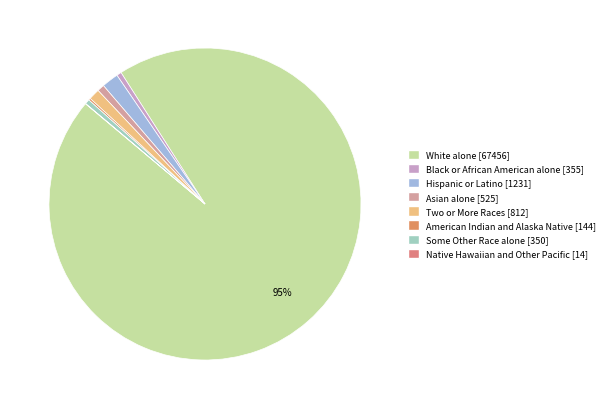

Is there any slice that represents more than half of the pie?

Yes